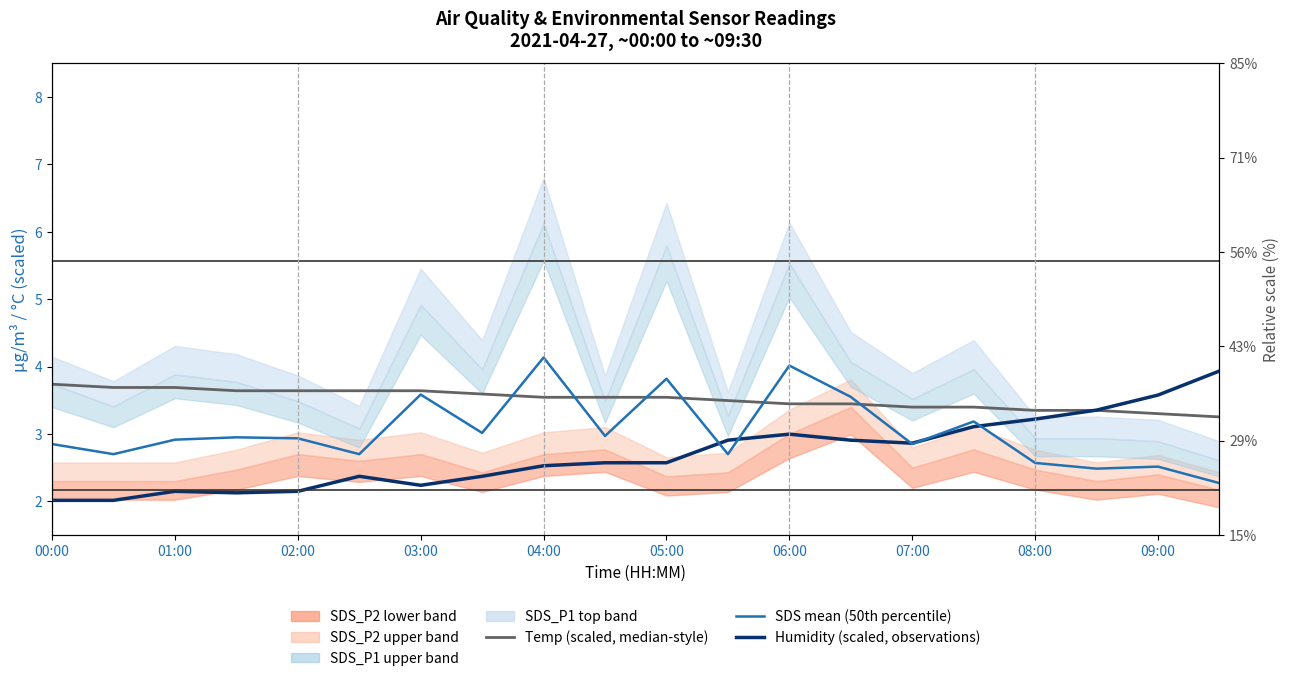

Reading right to left, transcribe all the data shown in this chart.

Temp (scaled, median-style): 3.3	3.3	3.3	3.3	3.4	3.4	3.4	3.4	3.5	3.5	3.5	3.5	3.6	3.6	3.6	3.6	3.6	3.7	3.7	3.7
Humidity (scaled, observations): 3.9	3.6	3.4	3.2	3.1	2.9	2.9	3.0	2.9	2.6	2.6	2.5	2.4	2.2	2.4	2.1	2.1	2.1	2.0	2.0
SDS mean (50th percentile): 2.3	2.5	2.5	2.6	3.2	2.9	3.5	4.0	2.7	3.8	3.0	4.1	3.0	3.6	2.7	2.9	3.0	2.9	2.7	2.8